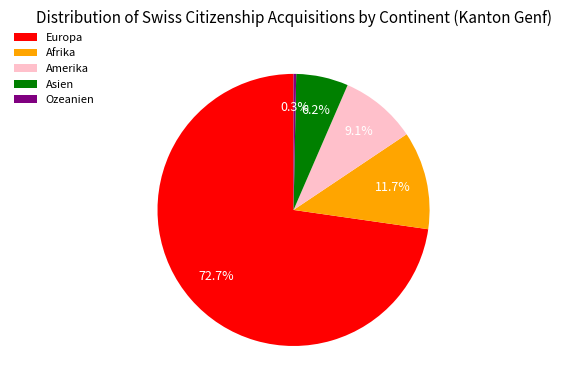

Does any single category account for the majority?

Yes